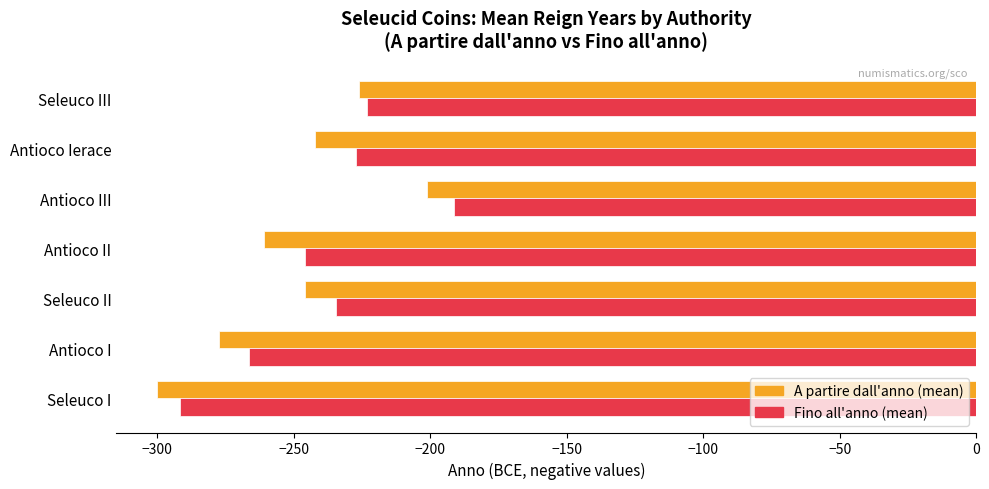

Which series has the widest spread of values?

Fino all'anno (mean)